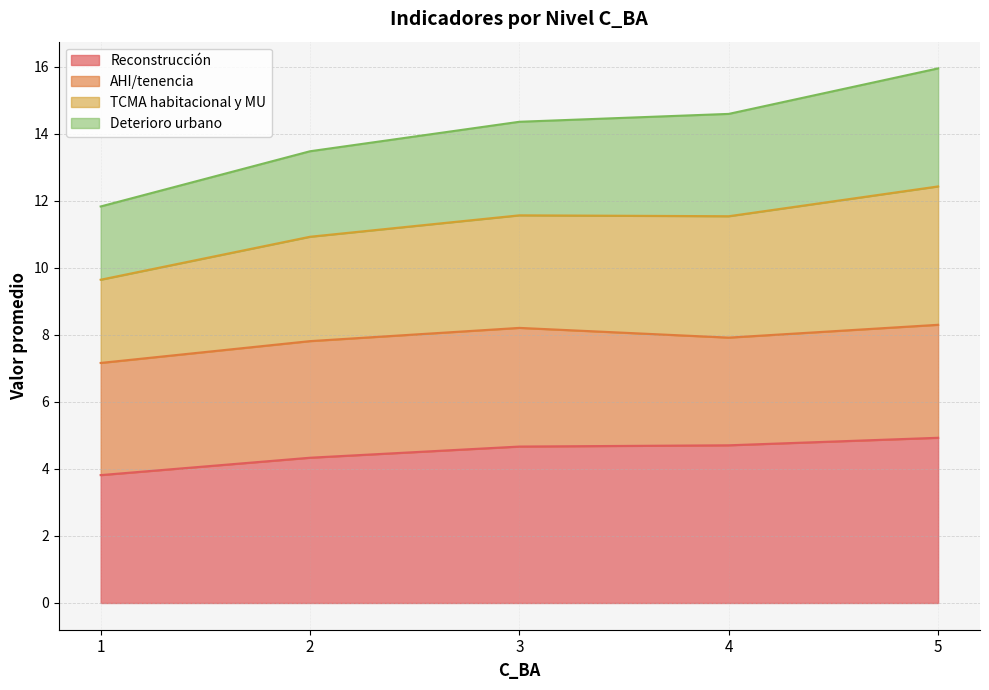

Which has a higher value, 1 or 3?

3